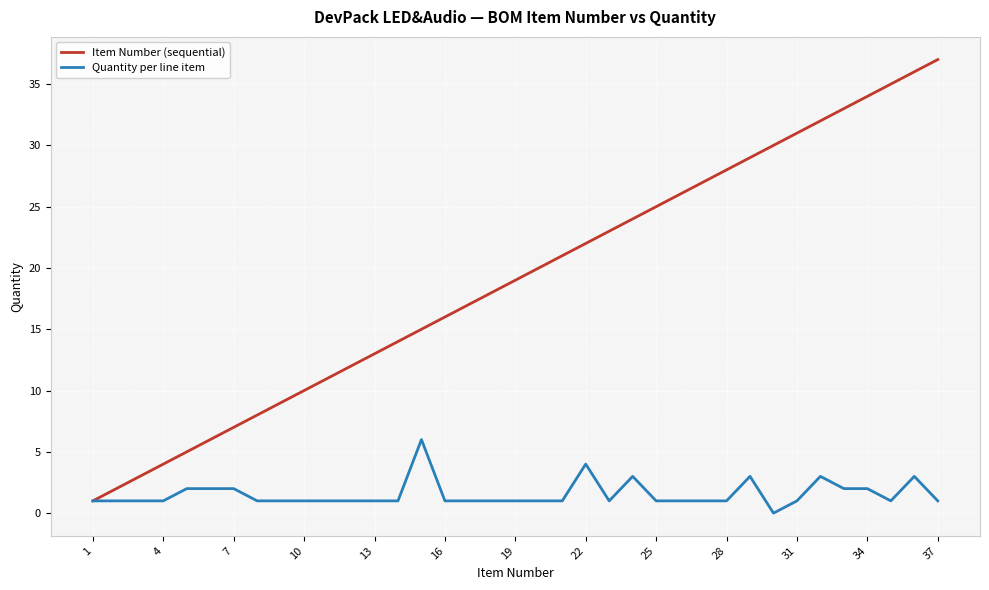

List the series in order of their overall mean, highest first.

Item Number (sequential), Quantity per line item